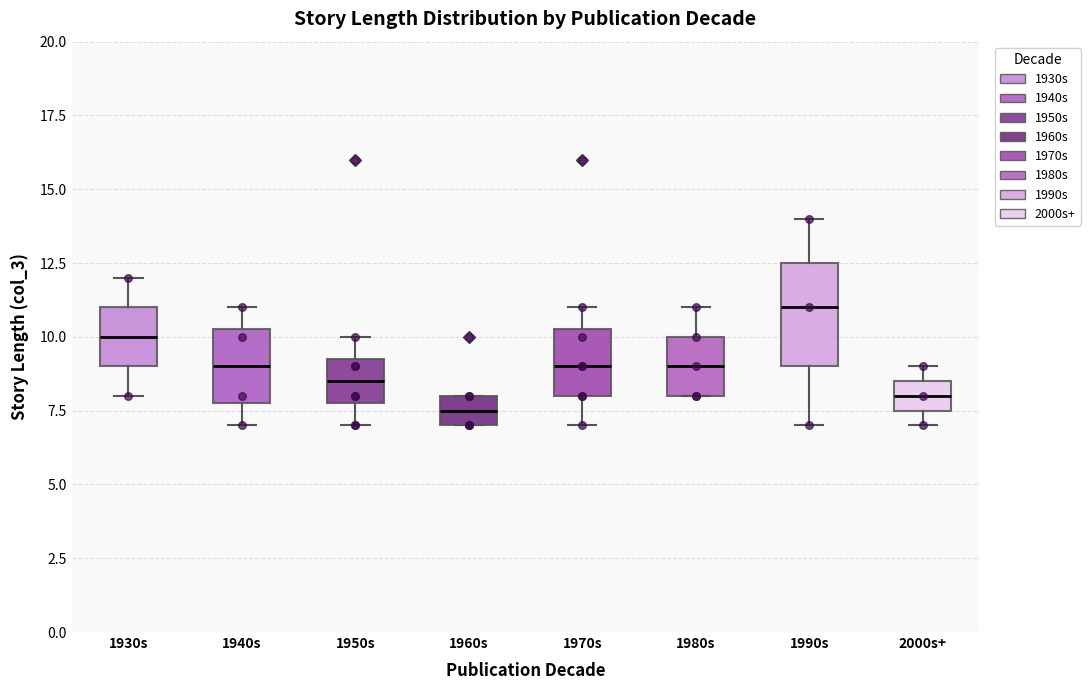

Reading left to right, read every box against the y-axis: the position of its median line, the range the box covers, and the ends of its whiskers. The values are not printed on the chart, so give them approximately, as read against the axis.

1930s: median 10.0, box 9.0 to 11.0, whiskers 8.0 to 12.0
1940s: median 9.0, box 8.0 to 10.5, whiskers 7.0 to 11.0
1950s: median 8.5, box 8.0 to 9.5, whiskers 7.0 to 10.0
1960s: median 7.5, box 7.0 to 8.0, whiskers 7.0 to 8.0
1970s: median 9.0, box 8.0 to 10.5, whiskers 7.0 to 11.0
1980s: median 9.0, box 8.0 to 10.0, whiskers 8.0 to 11.0
1990s: median 11.0, box 9.0 to 12.5, whiskers 7.0 to 14.0
2000s+: median 8.0, box 7.5 to 8.5, whiskers 7.0 to 9.0